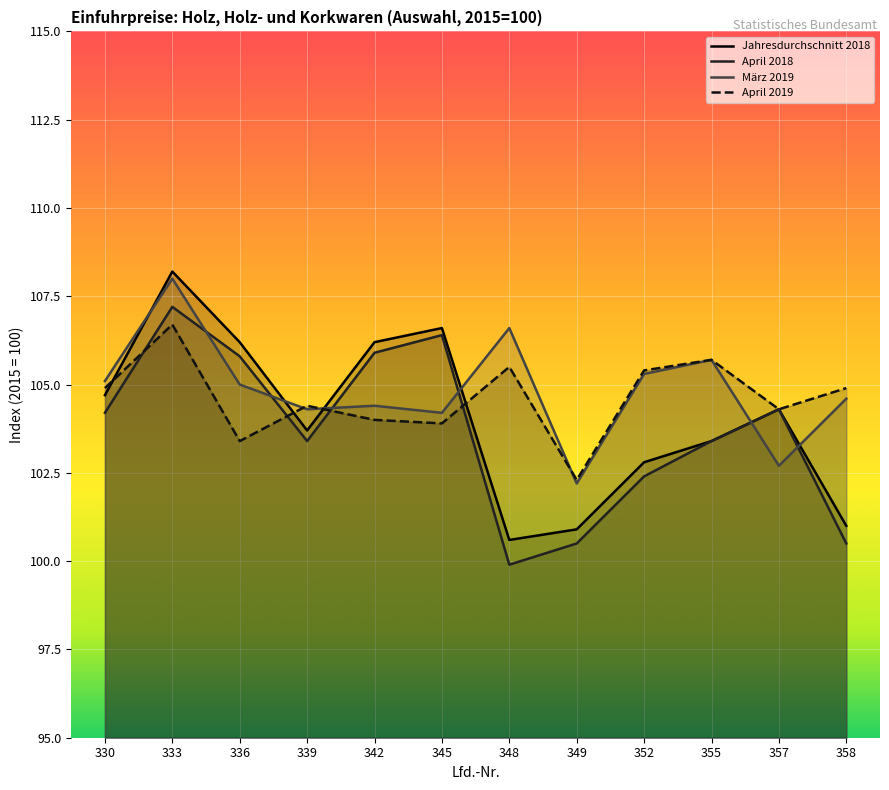

Reading right to left, extract all data points from this chart.

Jahresdurchschnitt 2018: 101.0	104.3	103.4	102.8	100.9	100.6	106.6	106.2	103.7	106.2	108.2	104.7
April 2018: 100.5	104.3	103.4	102.4	100.5	99.9	106.4	105.9	103.4	105.8	107.2	104.2
März 2019: 104.6	102.7	105.7	105.3	102.2	106.6	104.2	104.4	104.3	105.0	108.0	105.1
April 2019: 104.9	104.3	105.7	105.4	102.3	105.5	103.9	104.0	104.4	103.4	106.7	104.9